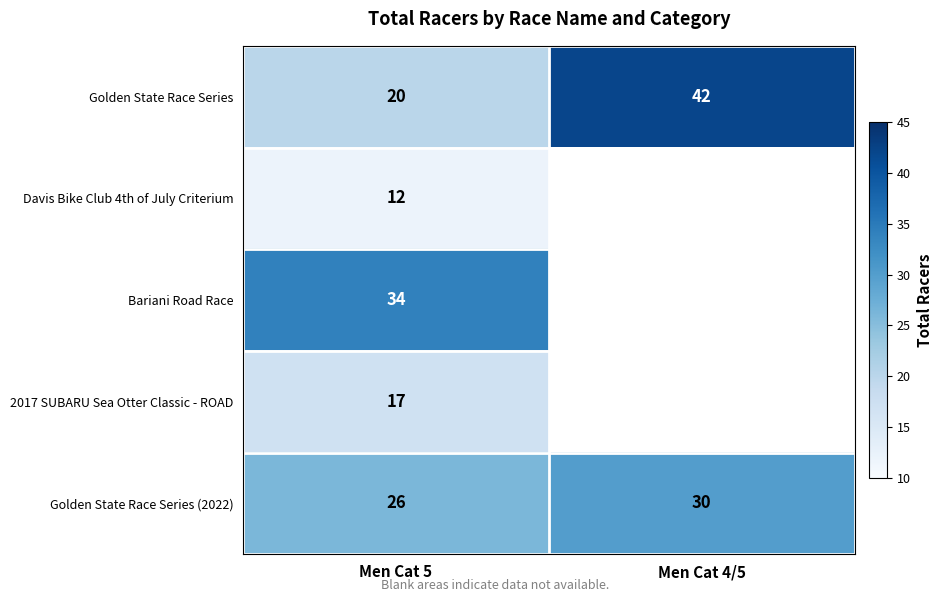

What is the sum of the Golden State Race Series values at Men Cat 4/5 and Men Cat 5?

62